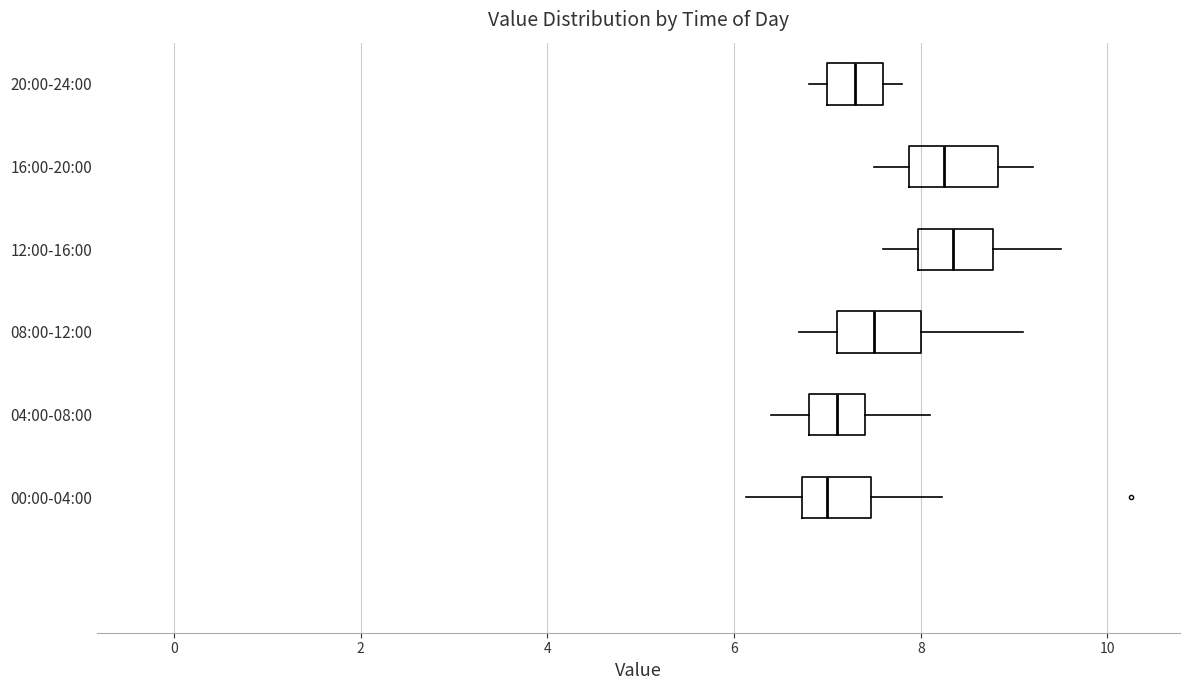

Reading bottom to top, read every box against the x-axis: the position of its median line, the range the box covers, and the ends of its whiskers. The values are not printed on the chart, so give them approximately, as read against the axis.

00:00-04:00: median 7.0, box 6.8 to 7.4, whiskers 6.2 to 8.2
04:00-08:00: median 7.2, box 6.8 to 7.4, whiskers 6.4 to 8.2
08:00-12:00: median 7.6, box 7.2 to 8.0, whiskers 6.8 to 9.2
12:00-16:00: median 8.4, box 8.0 to 8.8, whiskers 7.6 to 9.6
16:00-20:00: median 8.2, box 7.8 to 8.8, whiskers 7.6 to 9.2
20:00-24:00: median 7.4, box 7.0 to 7.6, whiskers 6.8 to 7.8